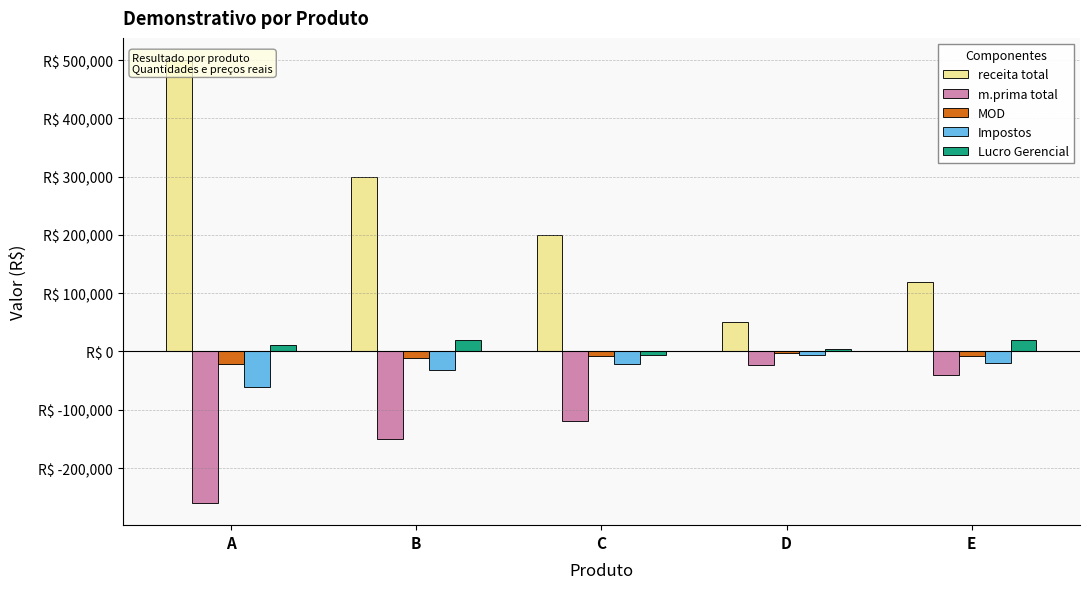

Reading left to right, list all the values displayed in this chart.

receita total: A=500000.0	B=300000.0	C=200000.0	D=50000.0	E=120000.0
m.prima total: A=-260000.0	B=-150000.0	C=-120000.0	D=-23500.0	E=-40000.0
MOD: A=-22000.0	B=-10500.0	C=-7000.0	D=-1900.0	E=-7200.0
Impostos: A=-61000.0	B=-32000.0	C=-21700.0	D=-6500.0	E=-19000.0
Lucro Gerencial: A=11700.9	B=20320.5	C=-6819.7	D=3570.1	E=18928.2